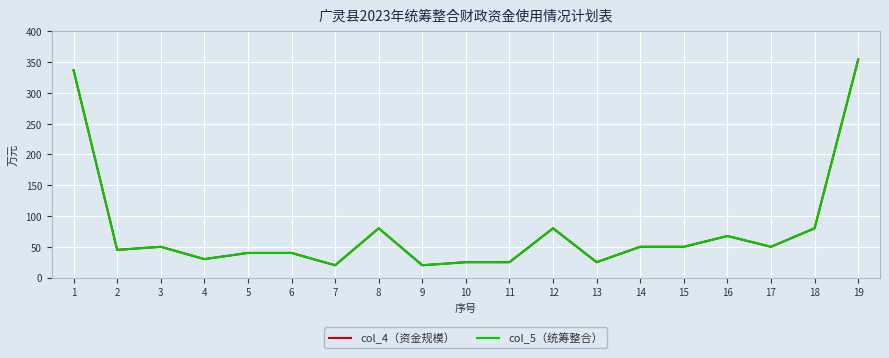

Does the chart display data point markers on the line(s)?

No